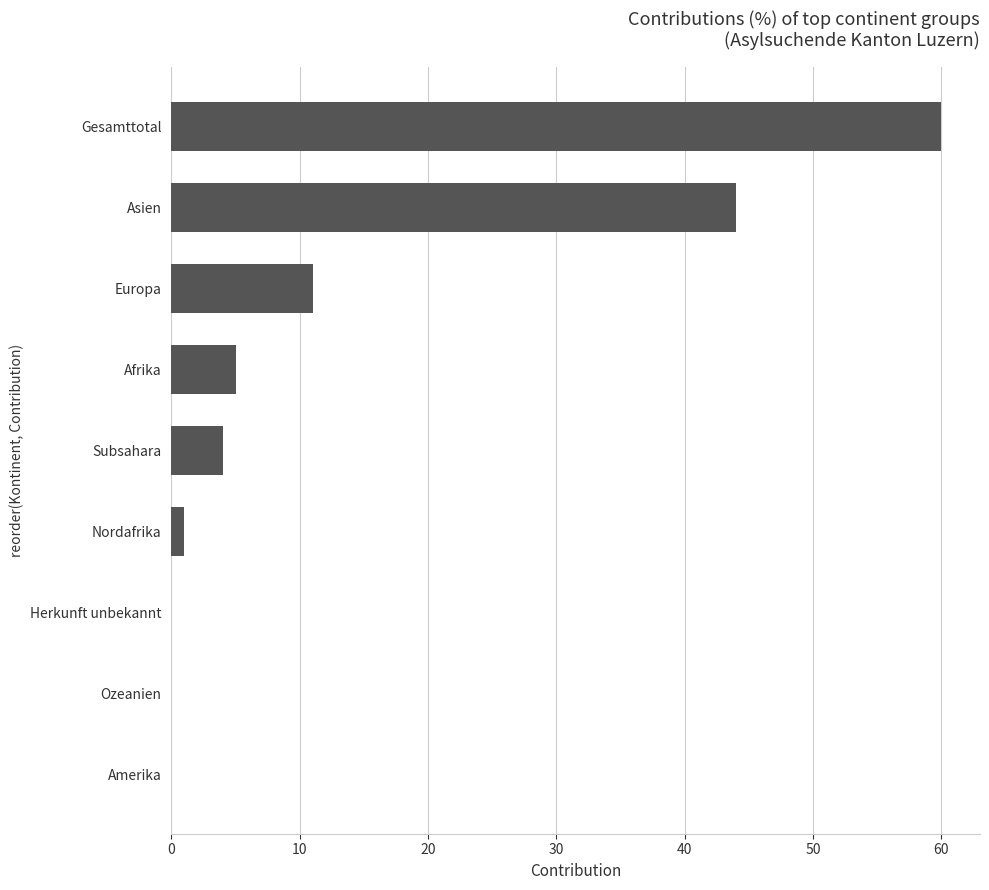

What is the sum of the values at Asien and Afrika?

49